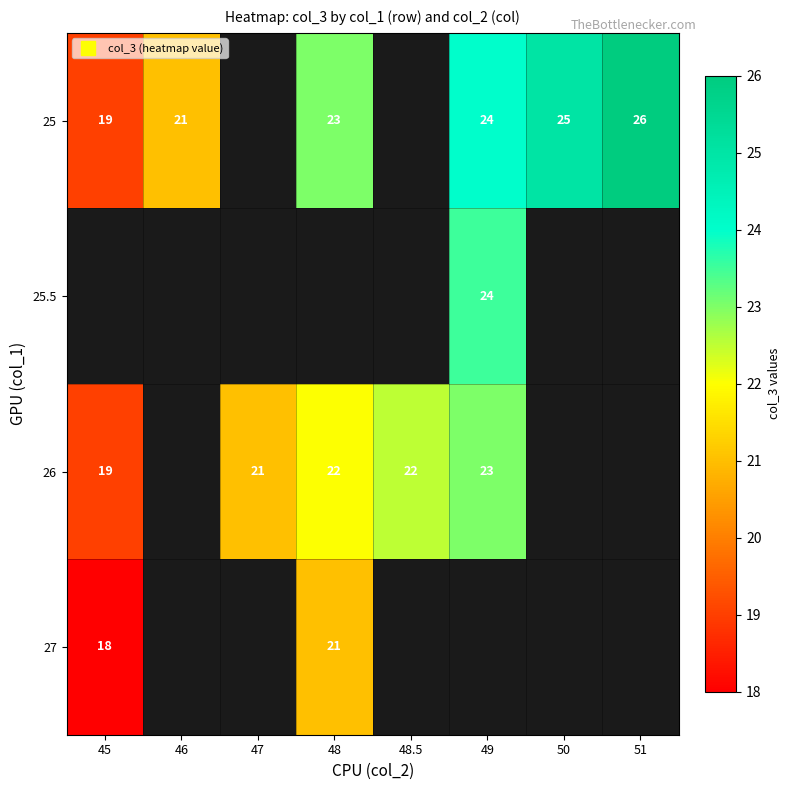

How many positive values does the 25.5 series have?

1